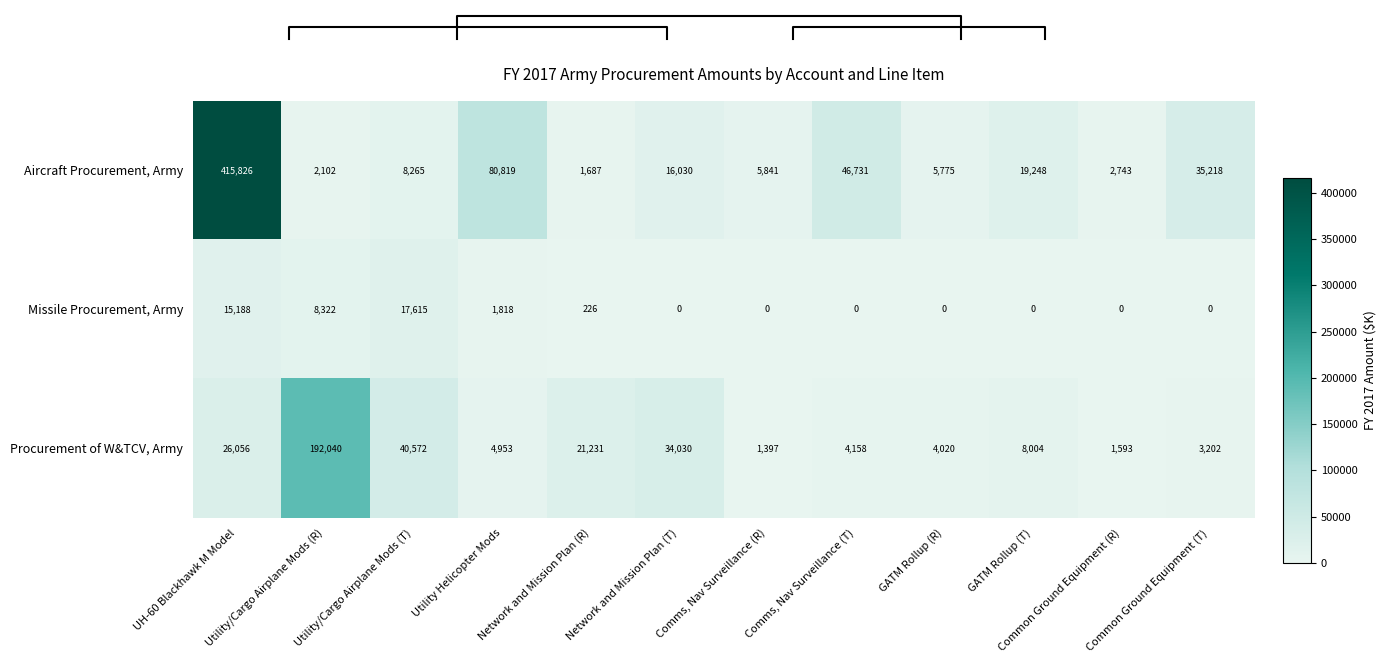

Where does the Aircraft Procurement, Army series first go above 16030?

UH-60 Blackhawk M Model